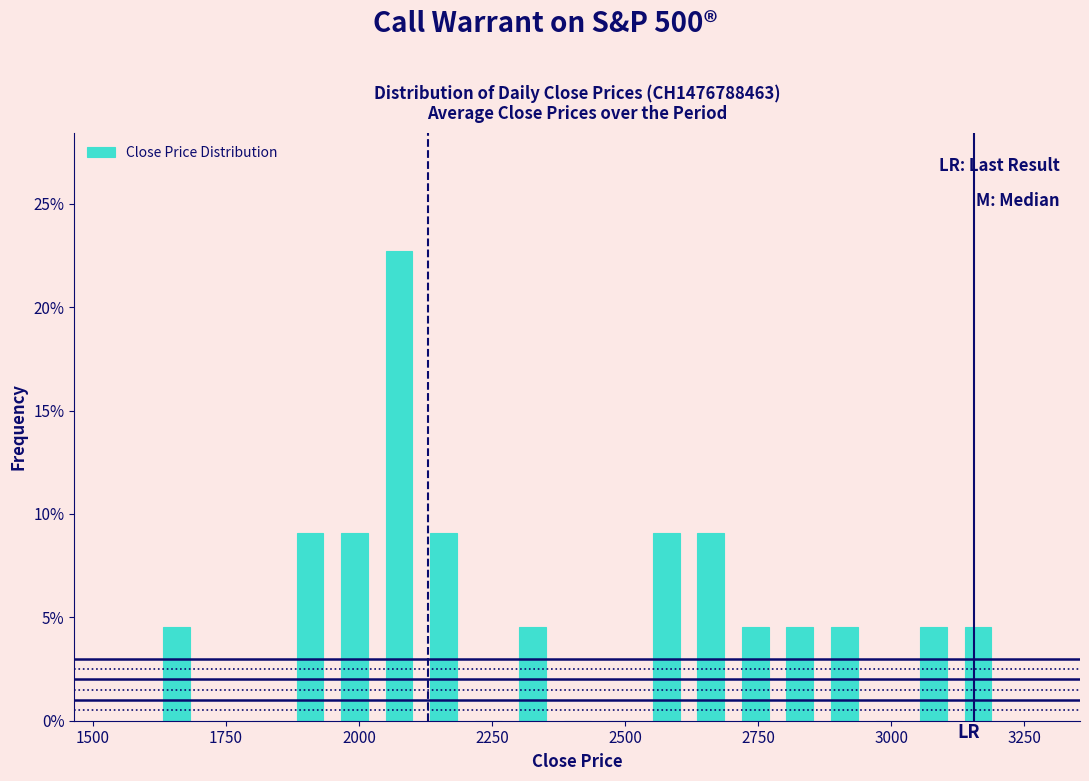

Read against the x-axis, roughly where is the centre of the tallest bar?

2100